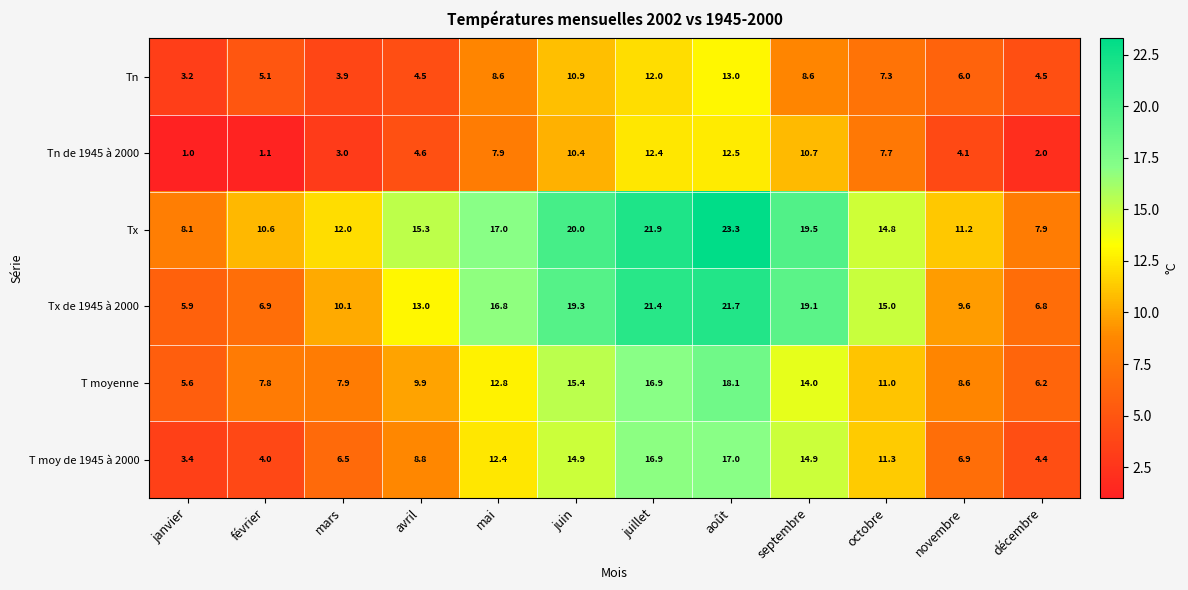

Between avril and juin, which series saw the biggest shift?

Tn